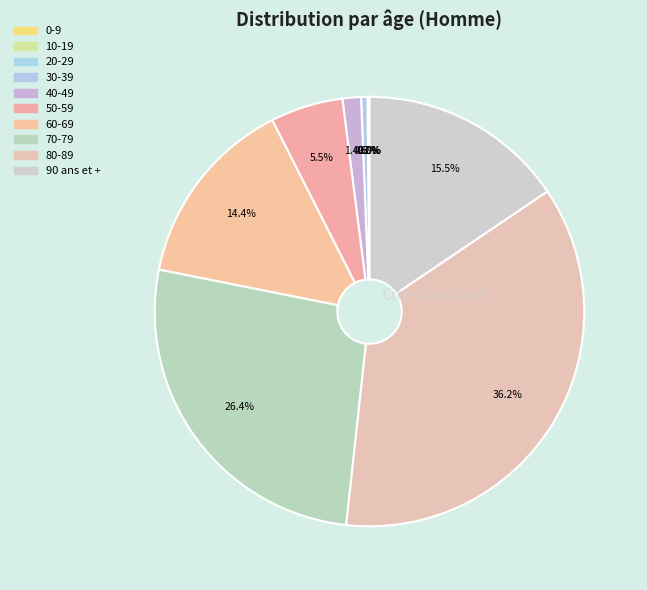

Combined, what portion of the pie is 40-49 and 50-59?

6.9%